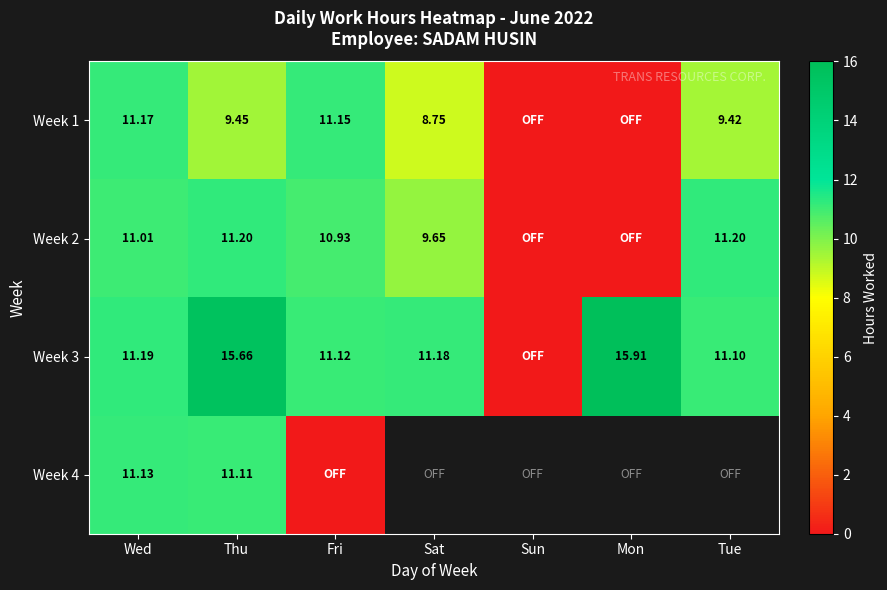

What is the approximate value of Week 2 at Sat?

9.7